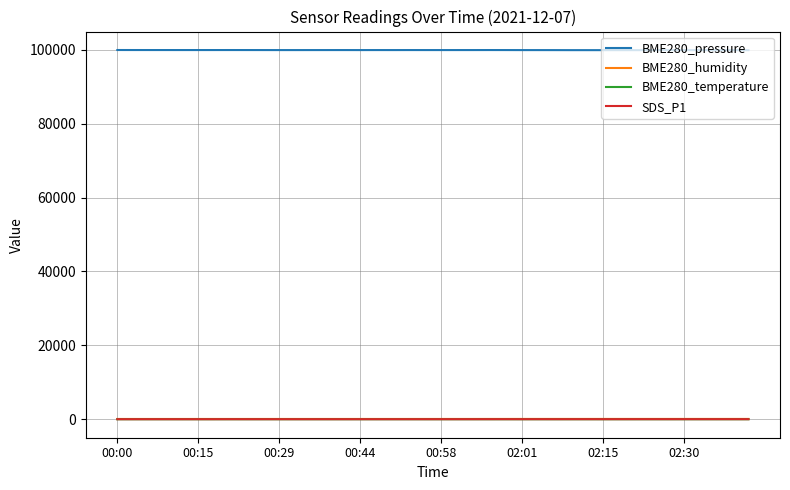

What is the difference between the maximum and minimum values in the SDS_P1 series?

11.7